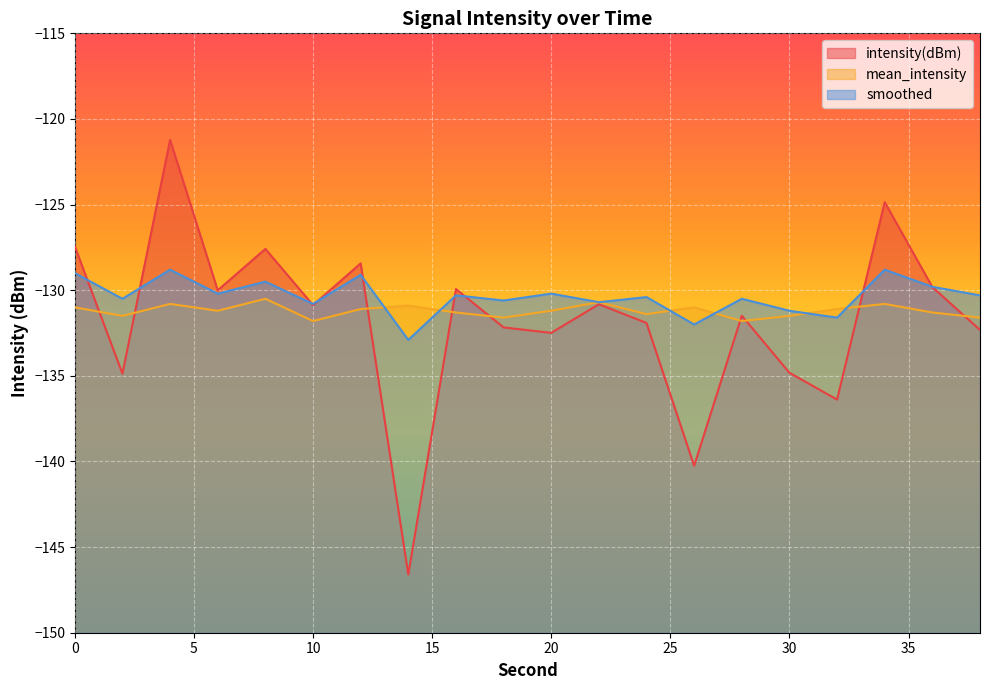

True or false: smoothed has a value of -220.0 at 34.

False